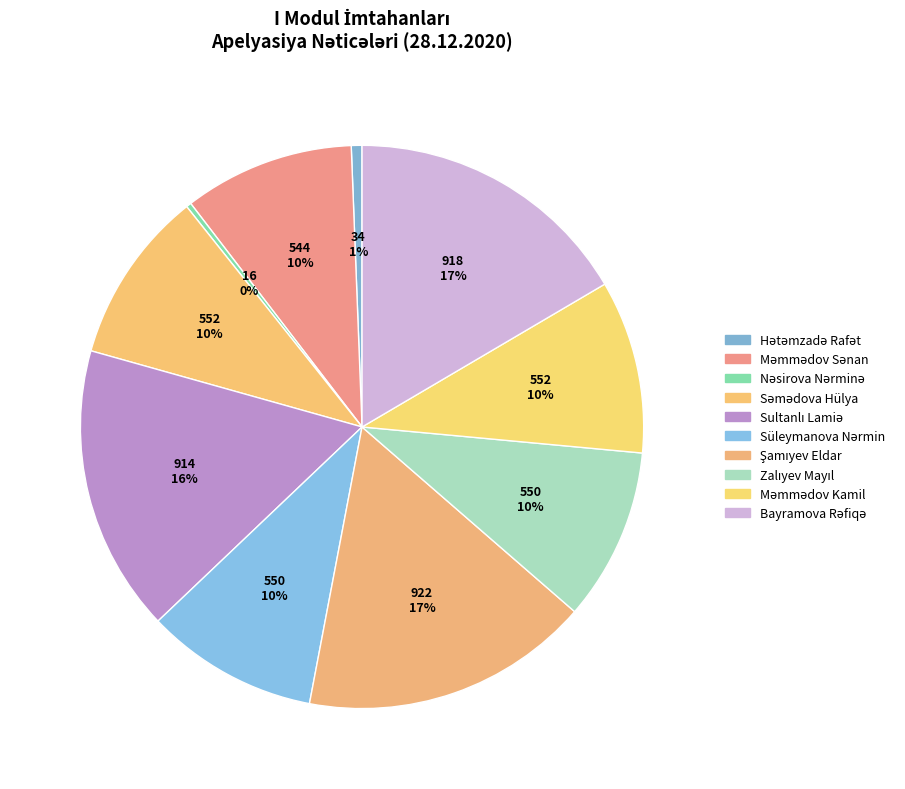

How many segments does this pie chart have?

10